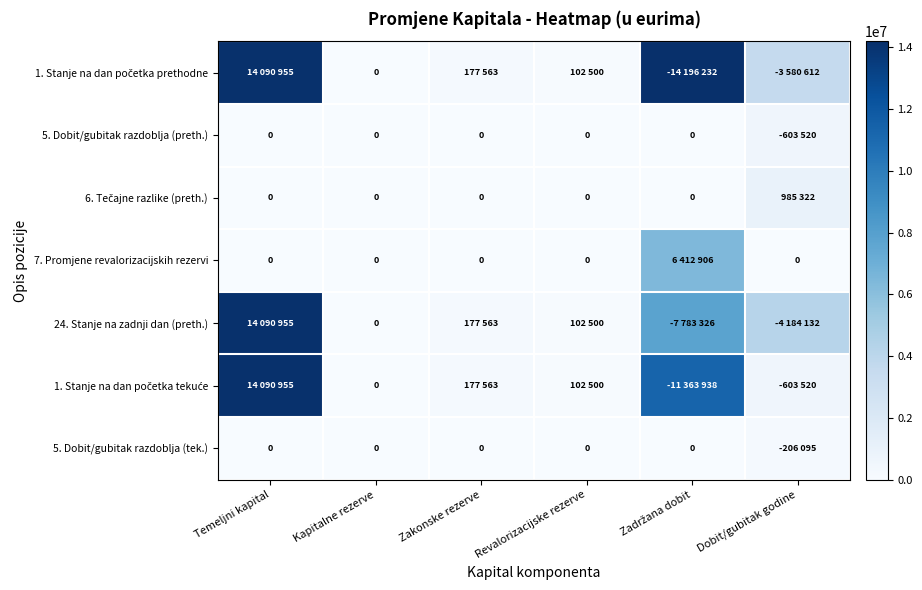

Which has a higher value, Revalorizacijske rezerve or Temeljni kapital?

Temeljni kapital